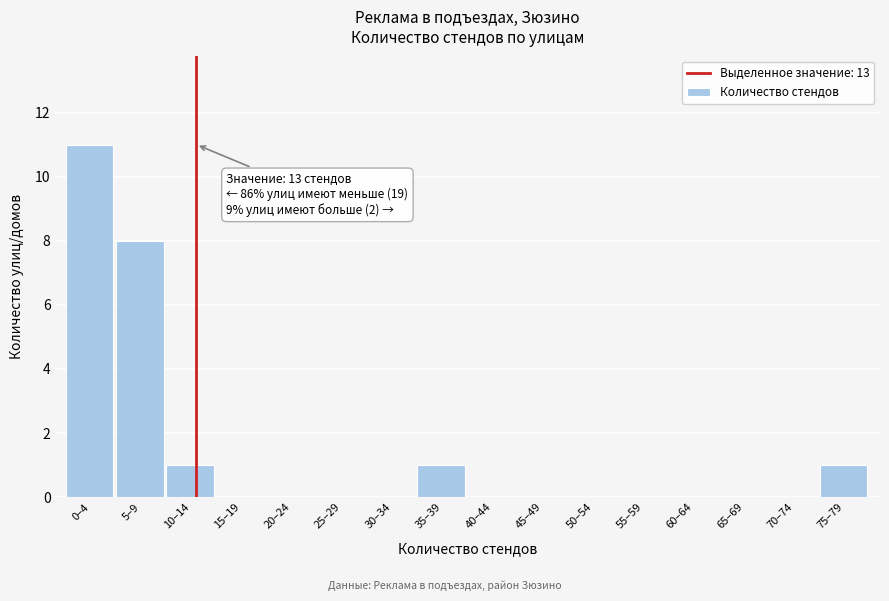

Reading left to right, transcribe all the data shown in this chart.

0–4=11	5–9=8	10–14=1	15–19=0	20–24=0	25–29=0	30–34=0	35–39=1	40–44=0	45–49=0	50–54=0	55–59=0	60–64=0	65–69=0	70–74=0	75–79=1